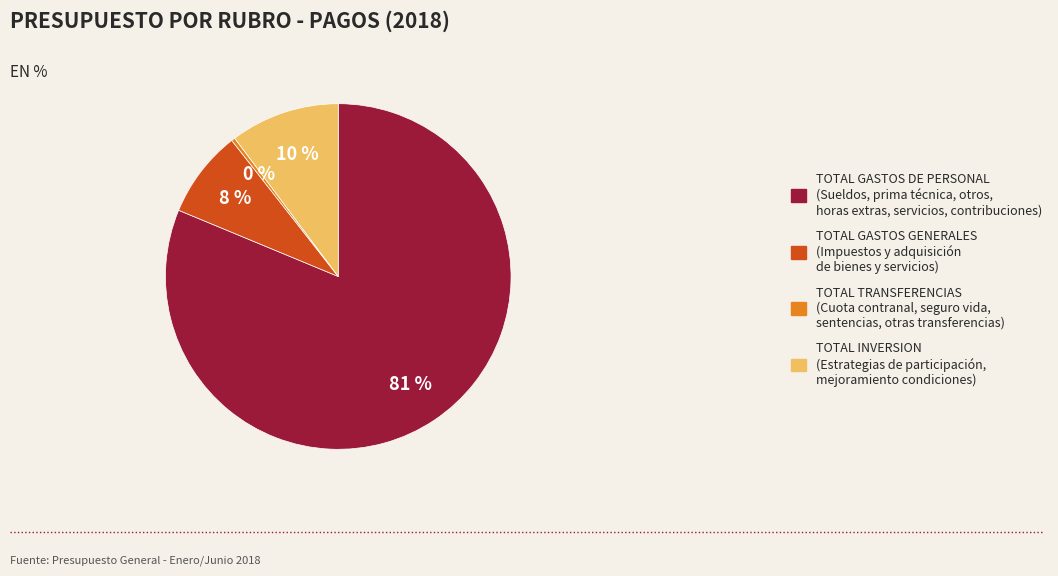

Combined, do TOTAL GASTOS DE PERSONAL and TOTAL INVERSION account for over 50%?

Yes